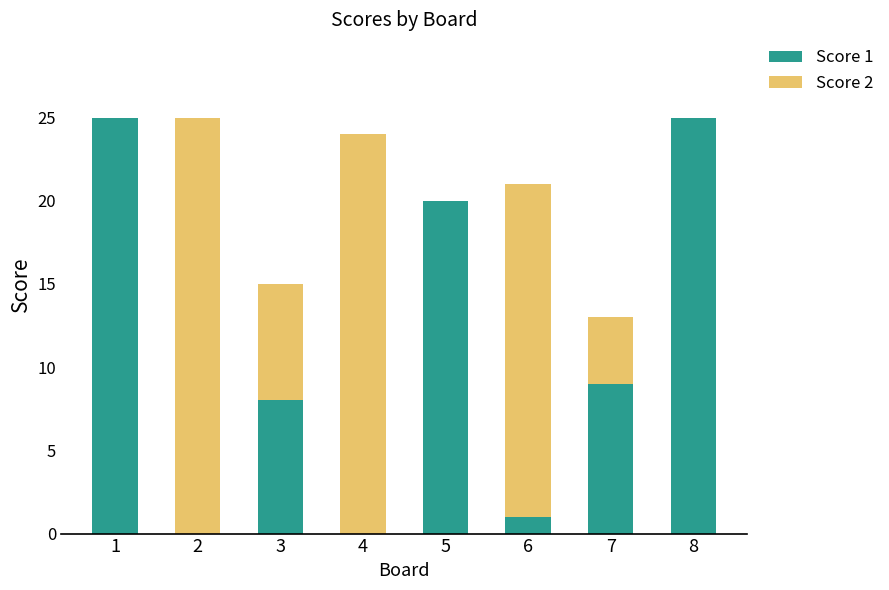

The value of Score 1 at 5 is 31. True or false?

False